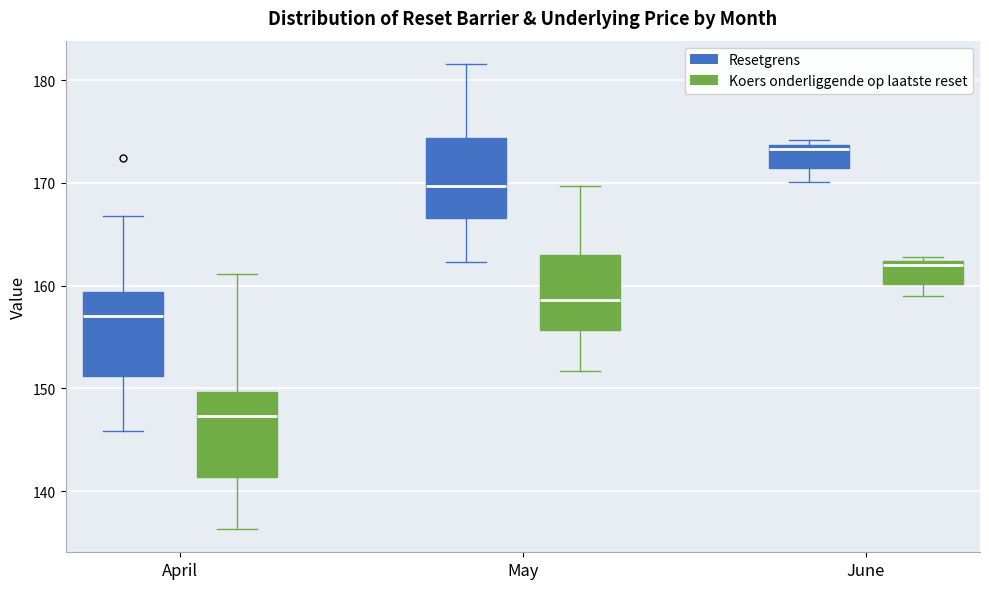

Reading left to right, read every box against the y-axis: the position of its median line, the range the box covers, and the ends of its whiskers. The values are not printed on the chart, so give them approximately, as read against the axis.

April (Resetgrens): median 157, box 151 to 159, whiskers 146 to 167
April (Koers onderliggende op laatste reset): median 147, box 141 to 150, whiskers 136 to 161
May (Resetgrens): median 170, box 167 to 174, whiskers 162 to 182
May (Koers onderliggende op laatste reset): median 159, box 156 to 163, whiskers 152 to 170
June (Resetgrens): median 173, box 171 to 174, whiskers 170 to 174 (just above the box's upper edge)
June (Koers onderliggende op laatste reset): median 162 (just below the box's upper edge), box 160 to 162, whiskers 159 to 163